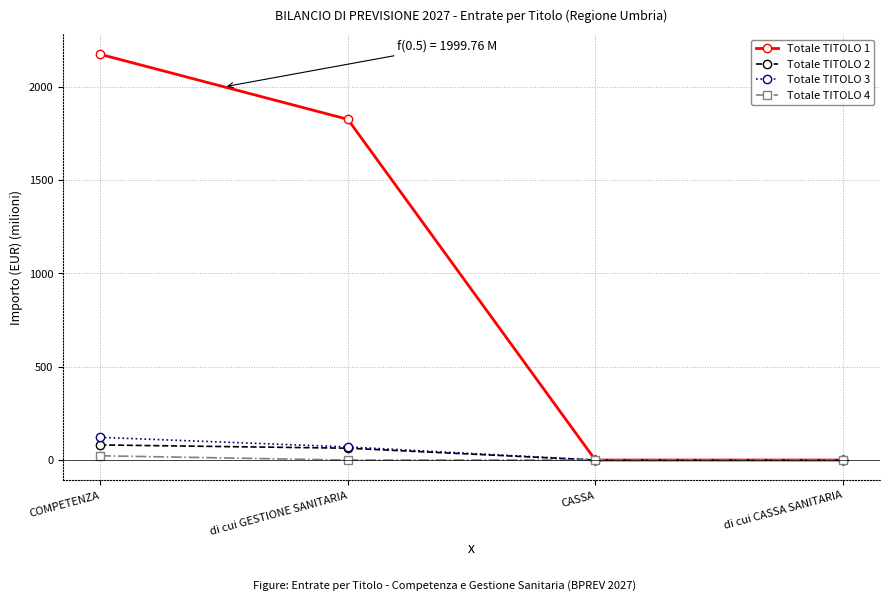

At which label is Totale TITOLO 3 closest to 60?

di cui GESTIONE SANITARIA